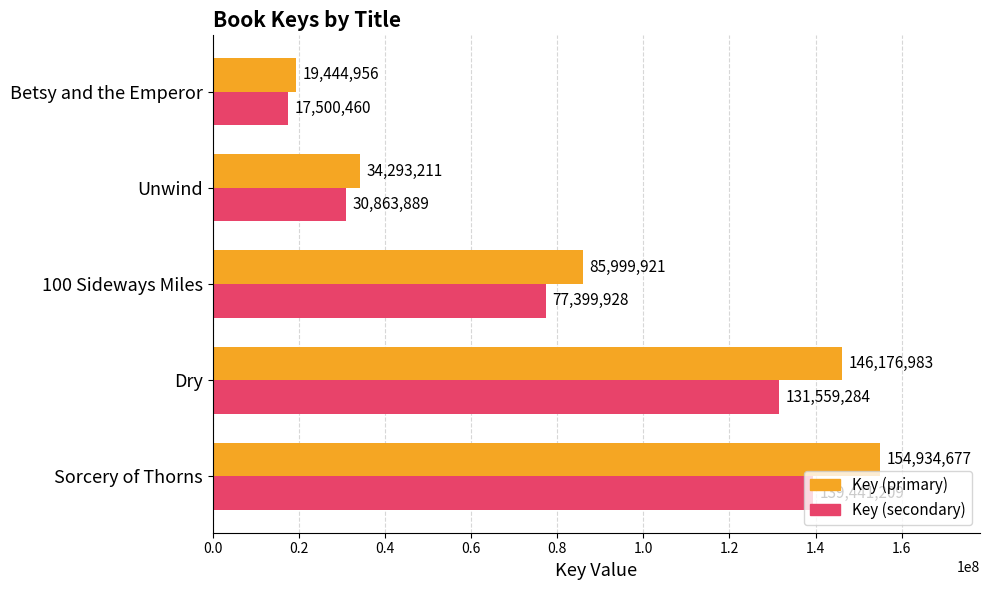

What is the difference between the second highest and minimum values in the Key (primary) series?

126732027.0